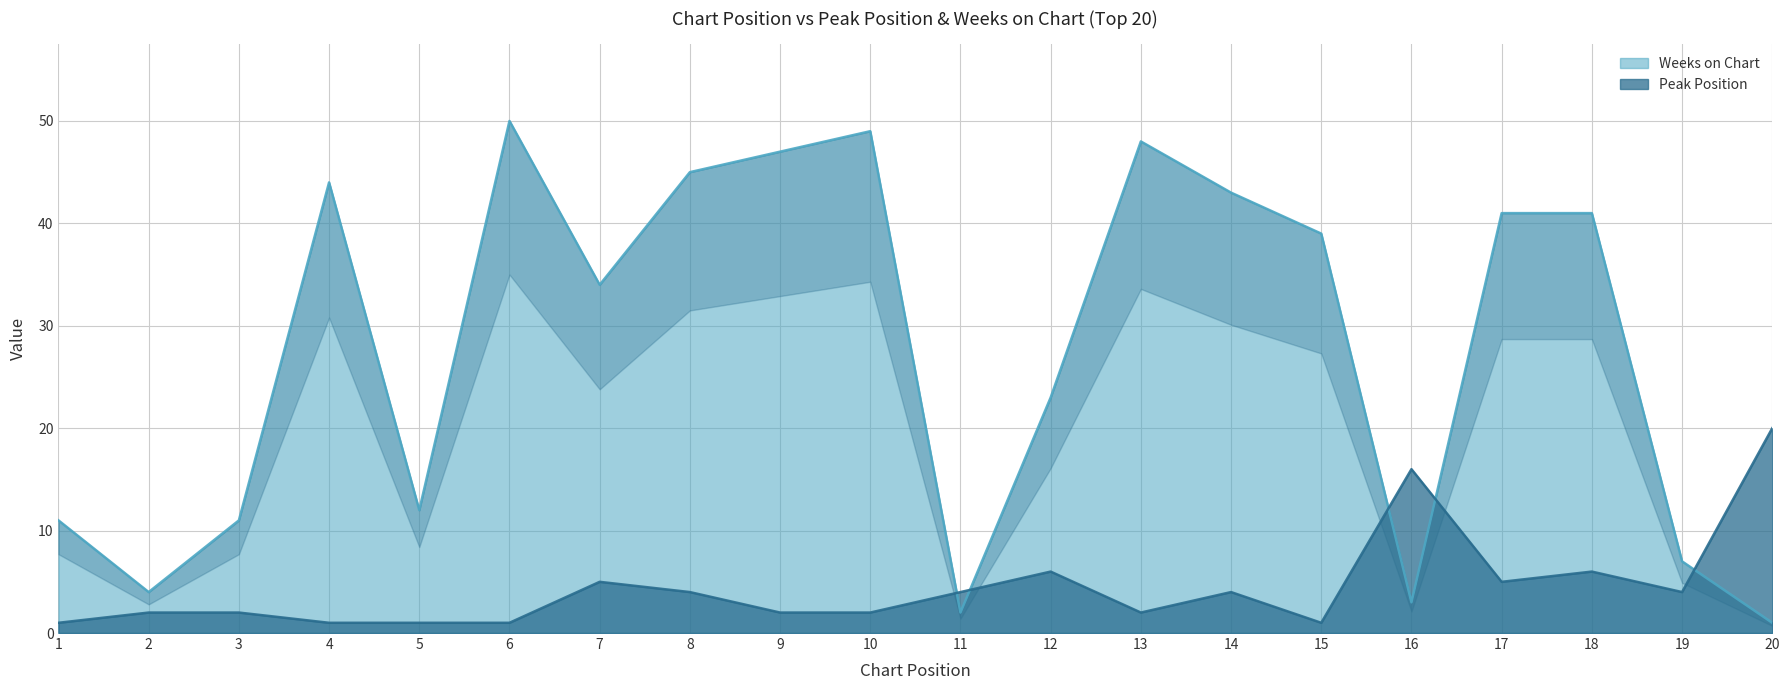

What is the maximum value for Peak Position?

20